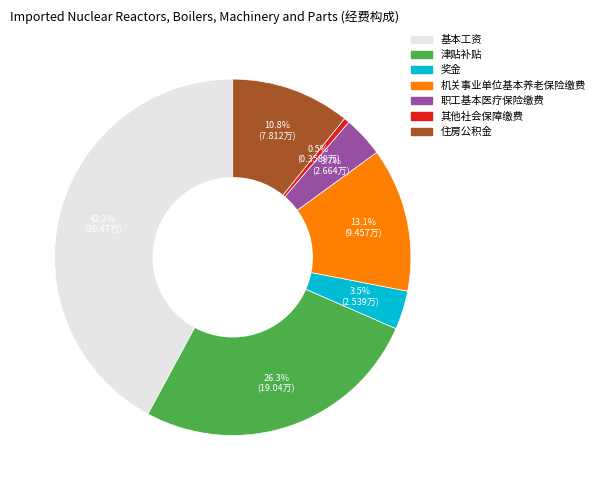

Count the number of slices in the pie.

7